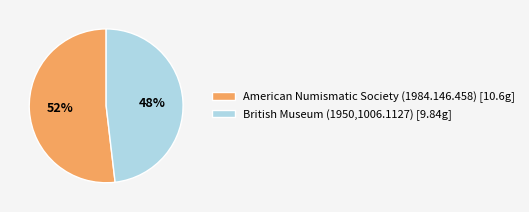

To the nearest percent, what percentage of the pie is British Museum (1950,1006.1127)?

48%